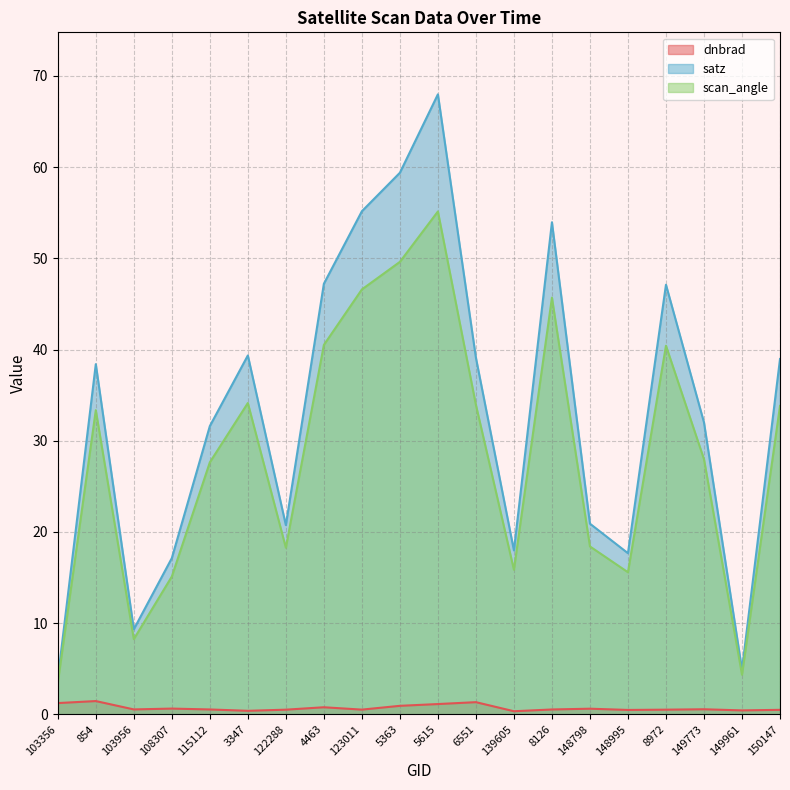

Where is the first local maximum for satz?

854